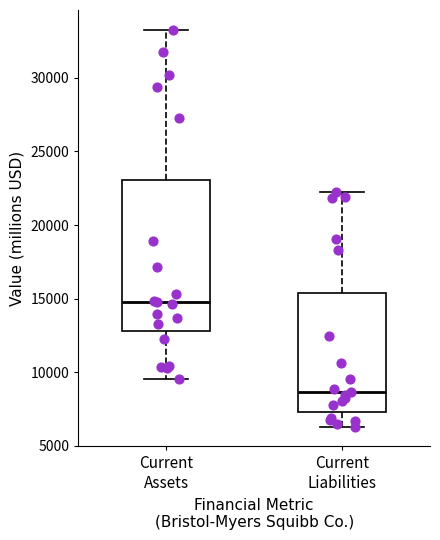

Comparing the boxes themselves (not the whiskers), which one is the tallest?

Current Assets